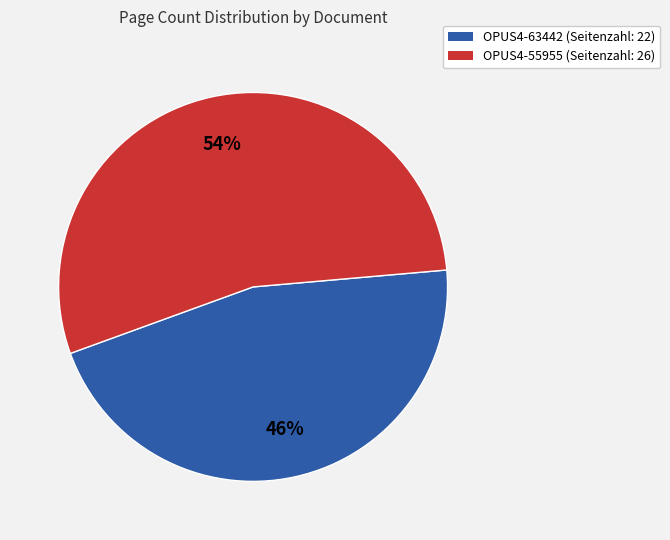

Is the sum of OPUS4-55955 (Seitenzahl: 26) and OPUS4-63442 (Seitenzahl: 22) greater than half?

Yes